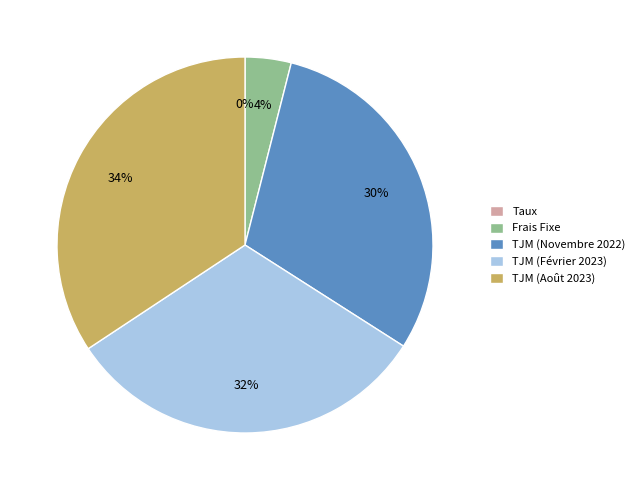

The TJM (Novembre 2022) slice represents 30% of the pie. True or false?

True